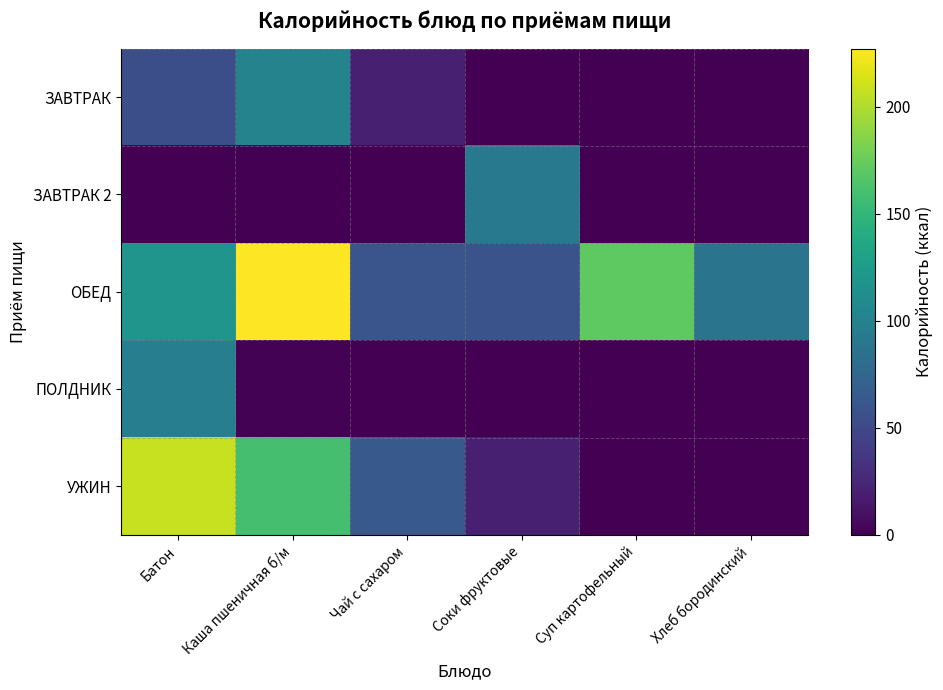

Between Батон and Хлеб бородинский, which is larger?

Батон